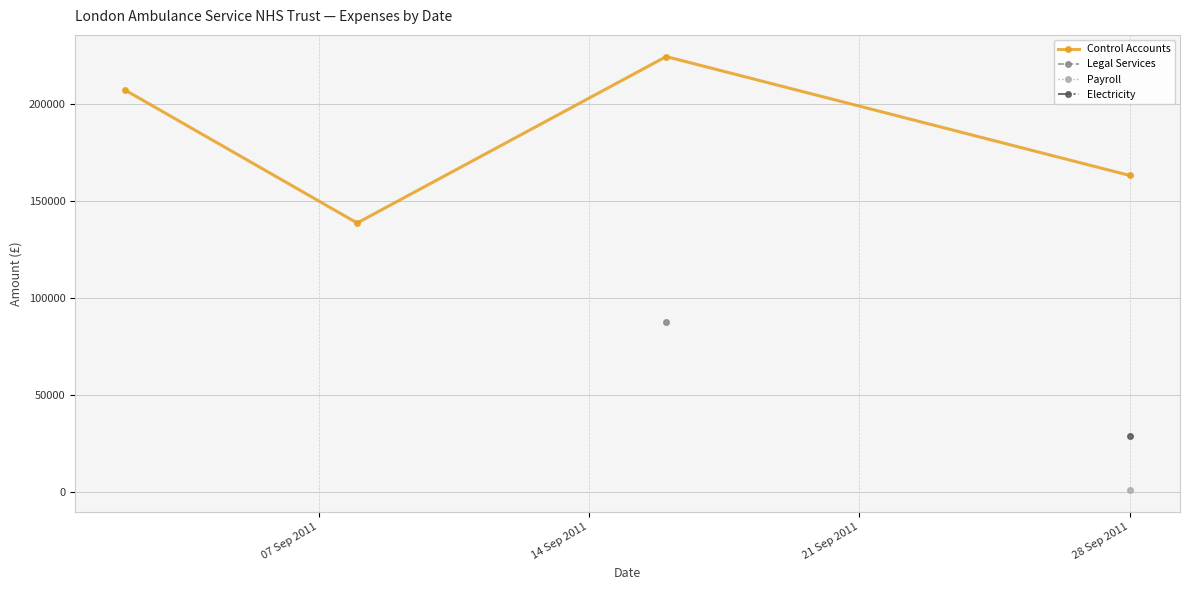

True or false: Control Accounts has more than 2 interior local peaks.

False